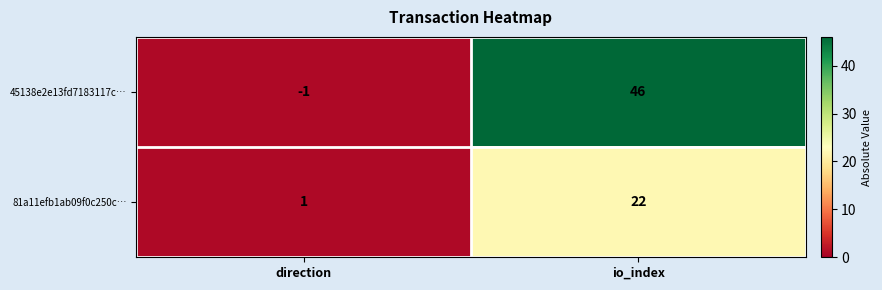

Which label corresponds to the smallest value in the chart?

direction